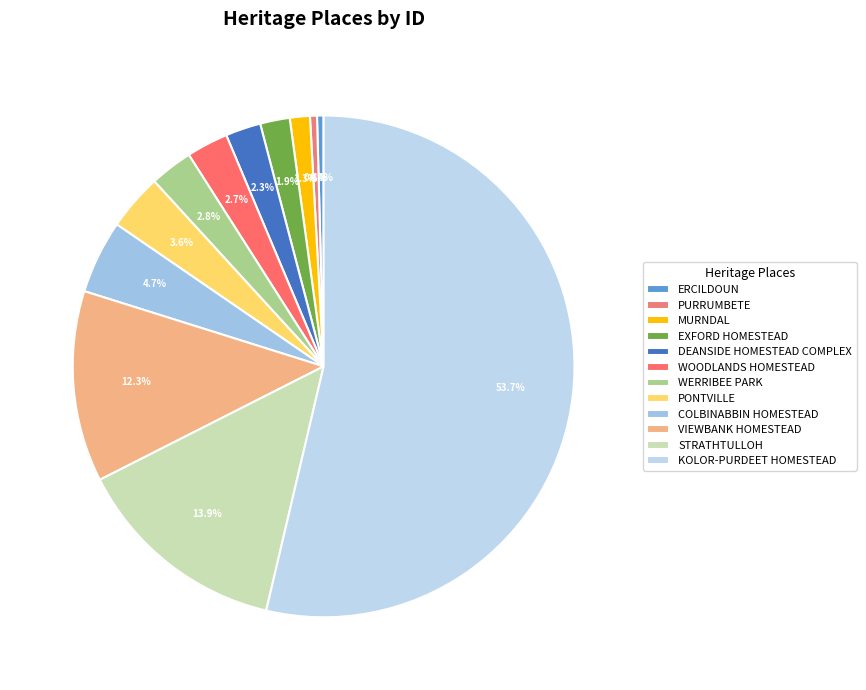

To the nearest percent, what is the combined percentage of COLBINABBIN HOMESTEAD and EXFORD HOMESTEAD?

7%